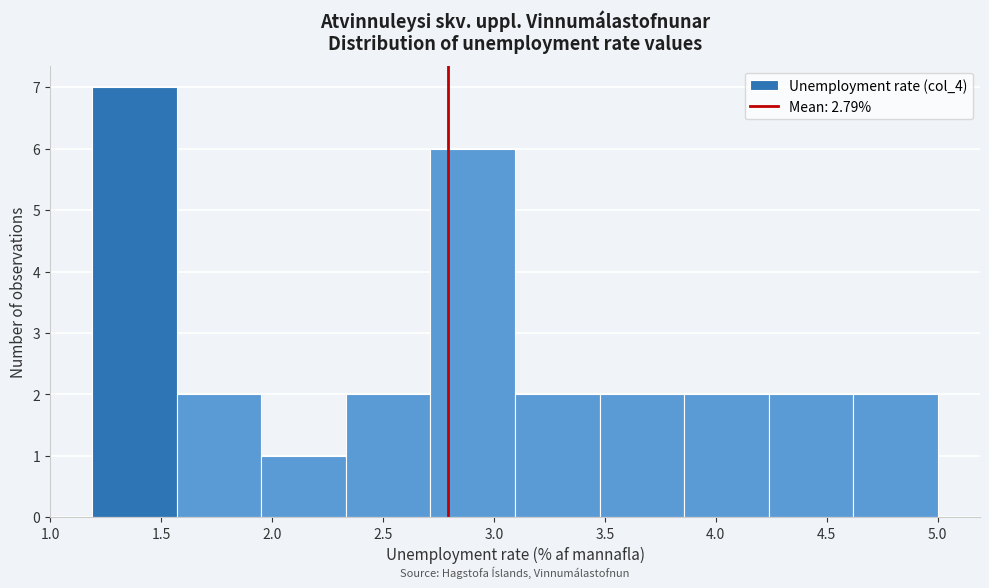

What is the height of the bar covering 3.50 to 3.85 on the x-axis? Neither the bar edges nor the heights are printed on the chart, so give them approximately, as read against the axes.

2